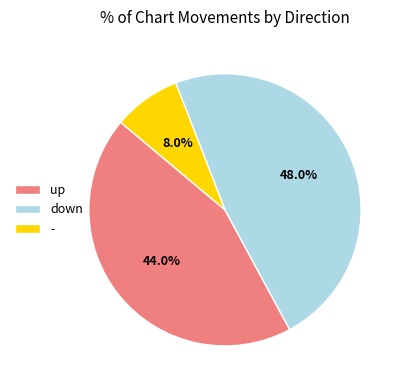

How many segments does this pie chart have?

3